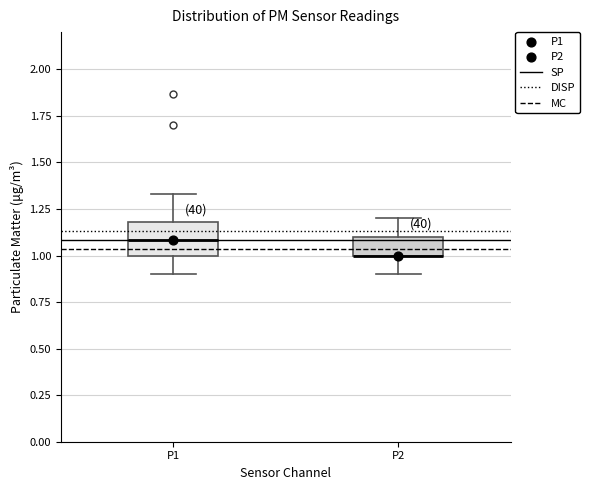

Reading left to right, read every box against the y-axis: the position of its median line, the range the box covers, and the ends of its whiskers. The values are not printed on the chart, so give them approximately, as read against the axis.

P1: median 1.10, box 1.00 to 1.20, whiskers 0.90 to 1.35
P2: median 1.00 (drawn on the box's lower edge), box 1.00 to 1.10, whiskers 0.90 to 1.20